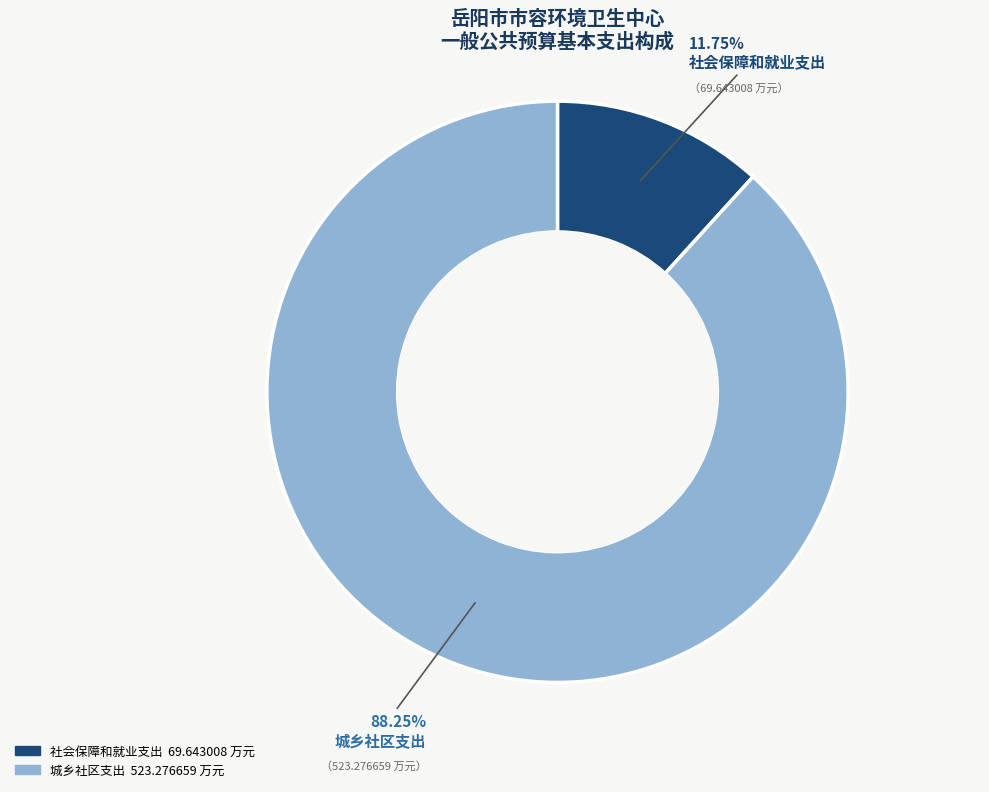

Is there a majority slice in this chart?

Yes